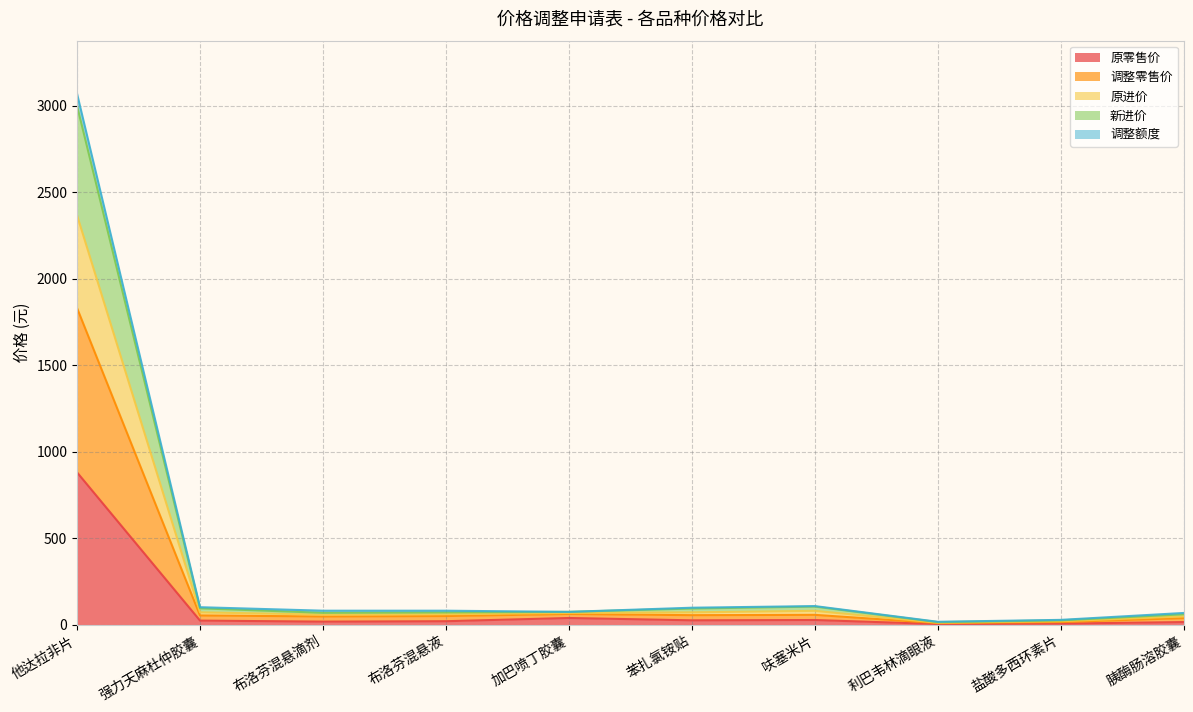

Which series has the largest range (max minus min)?

调整零售价